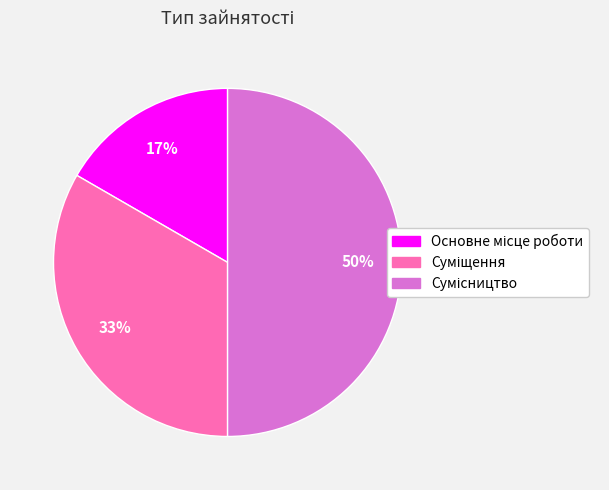

To the nearest percent, what is the average slice percentage?

33%